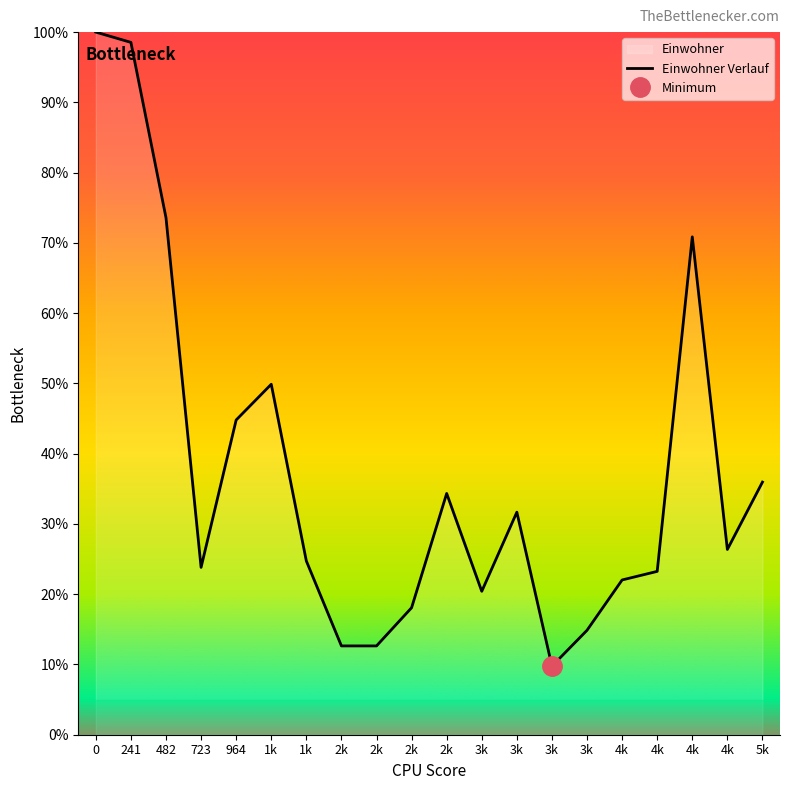

Where is the data nearest to the value 0?

3k